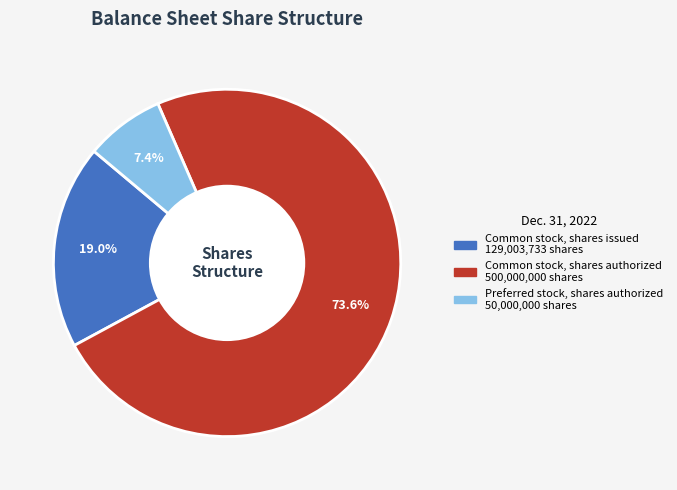

What percentage is the Common stock, shares authorized slice, to the nearest percent?

74%